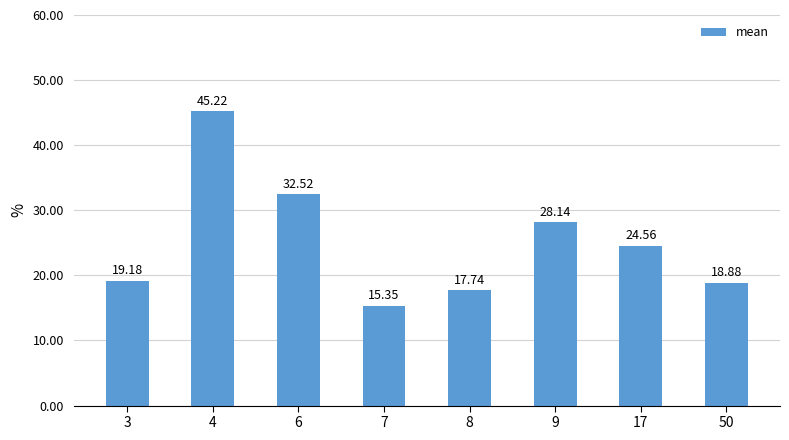

How many bars are there in total?

8